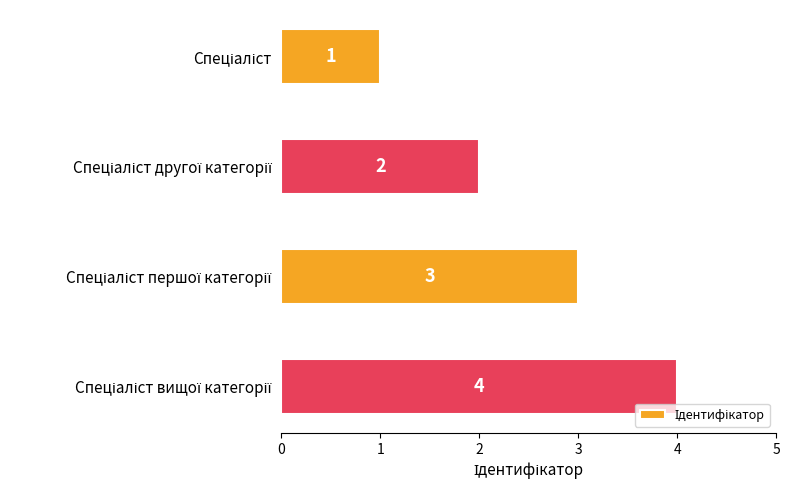

Count the values in the range 2 to 4.

3